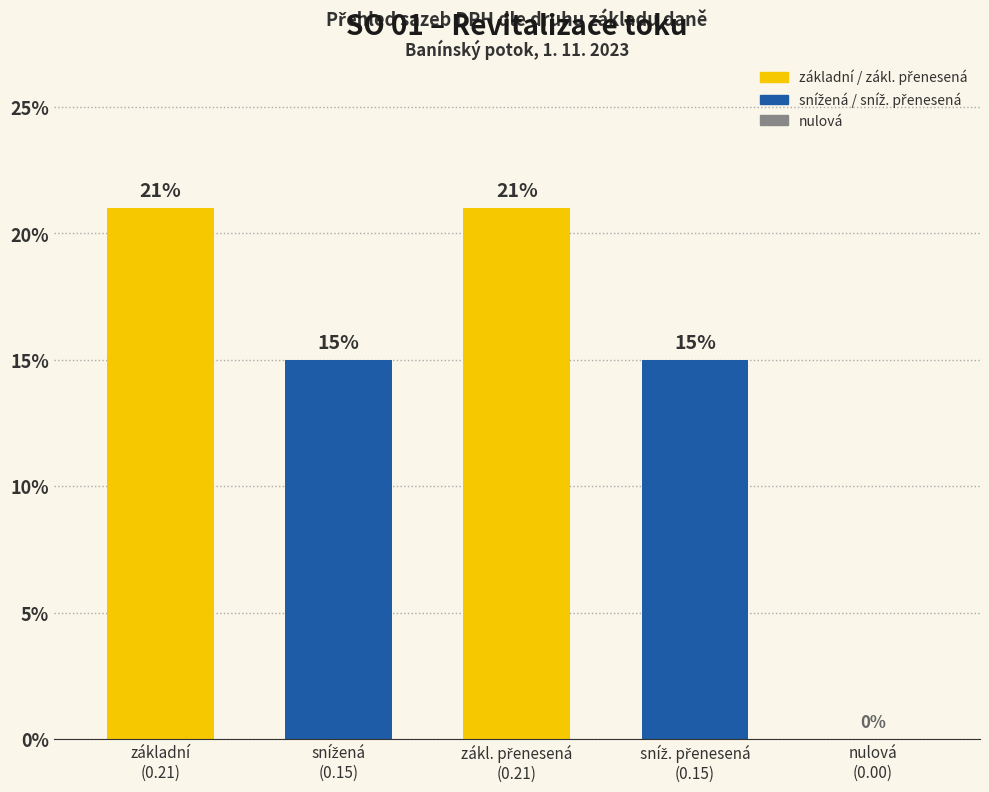

How many values are between 15 and 21?

4